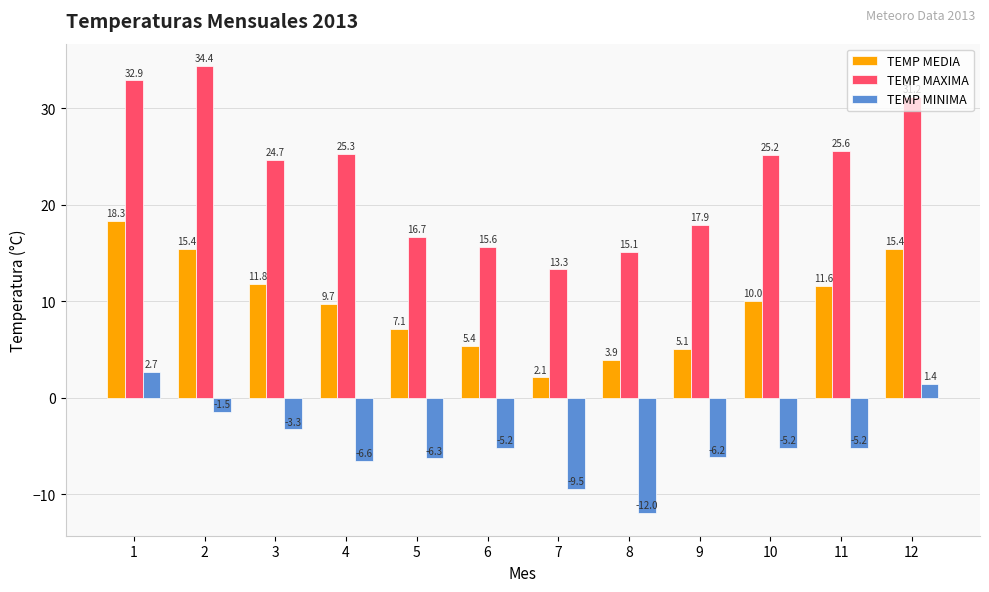

How many distinct data groups are displayed?

3